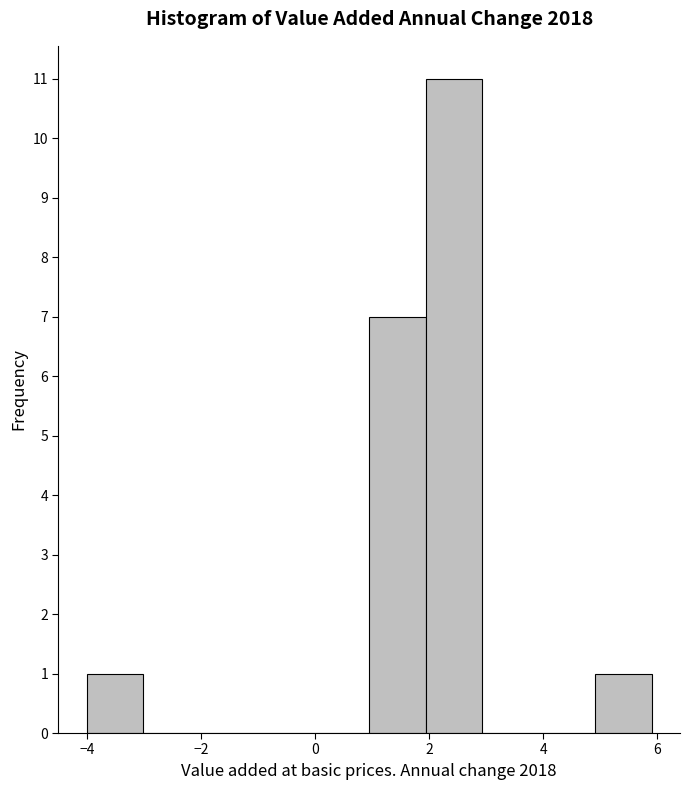

What is the height of the bar covering 2 to 3 on the x-axis? Neither the bar edges nor the heights are printed on the chart, so give them approximately, as read against the axes.

11